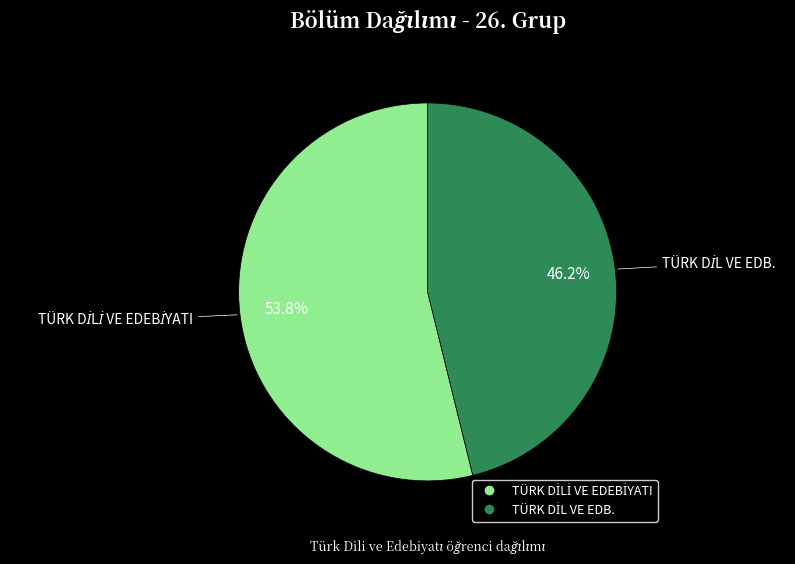

How many segments does this pie chart have?

2